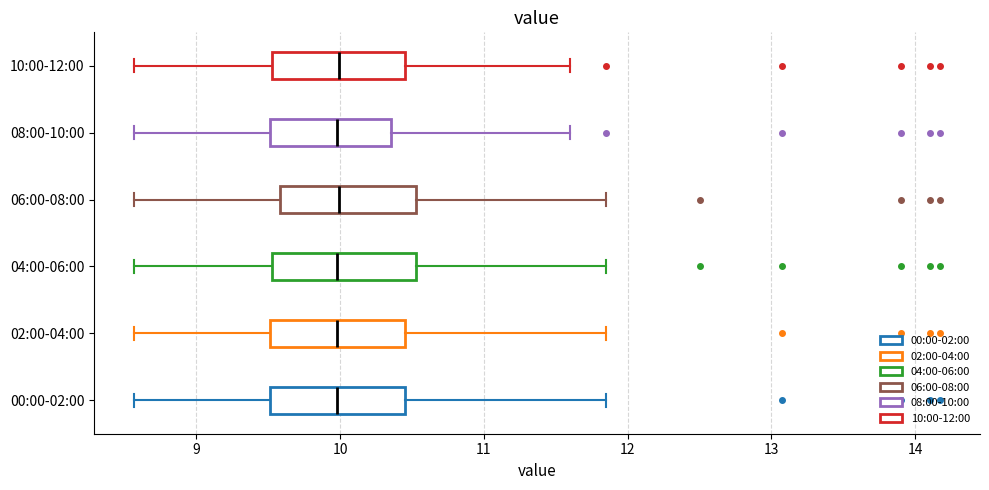

Reading bottom to top, read every box against the x-axis: the position of its median line, the range the box covers, and the ends of its whiskers. The values are not printed on the chart, so give them approximately, as read against the axis.

00:00-02:00: median 10.0, box 9.5 to 10.5, whiskers 8.6 to 11.9
02:00-04:00: median 10.0, box 9.5 to 10.5, whiskers 8.6 to 11.9
04:00-06:00: median 10.0, box 9.5 to 10.5, whiskers 8.6 to 11.9
06:00-08:00: median 10.0, box 9.6 to 10.5, whiskers 8.6 to 11.9
08:00-10:00: median 10.0, box 9.5 to 10.4, whiskers 8.6 to 11.6
10:00-12:00: median 10.0, box 9.5 to 10.5, whiskers 8.6 to 11.6